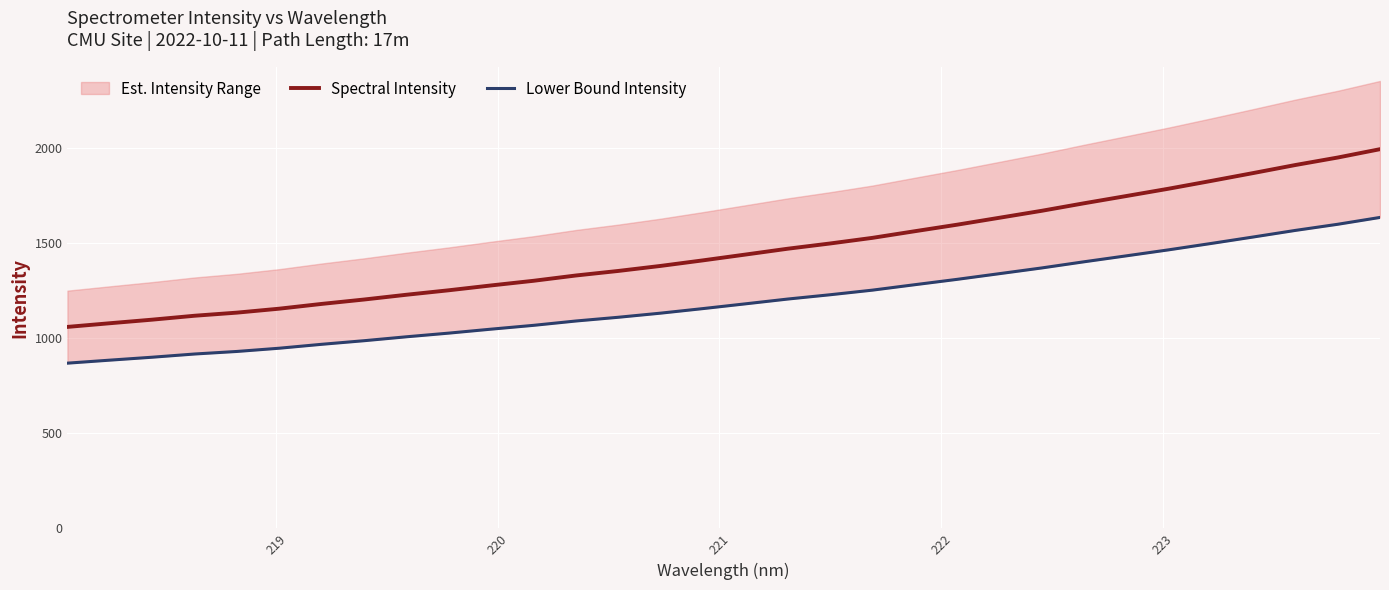

What is the highest value of the Spectral Intensity series?

1994.8